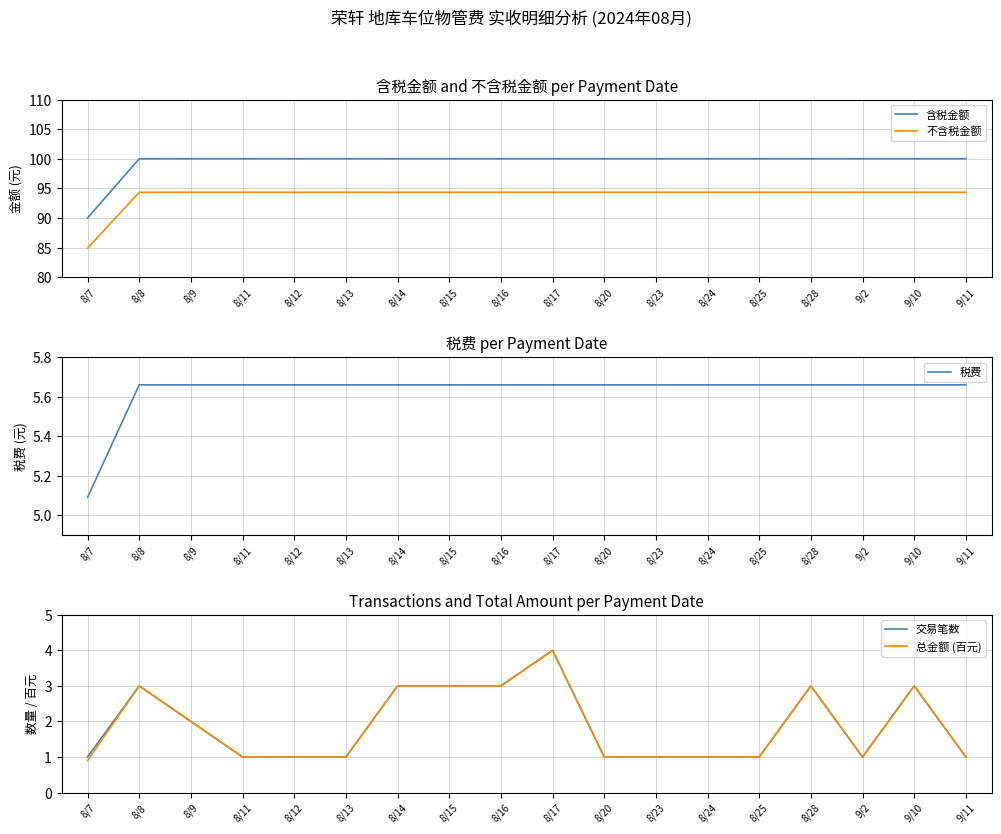

True or false: 不含税金额 has more than 1 points higher than both neighbors.

False